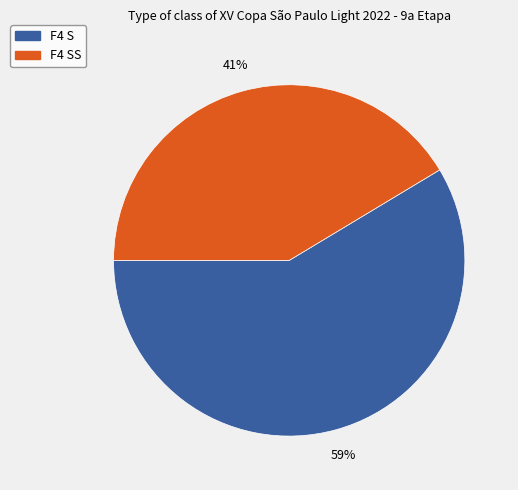

Is there a majority slice in this chart?

Yes